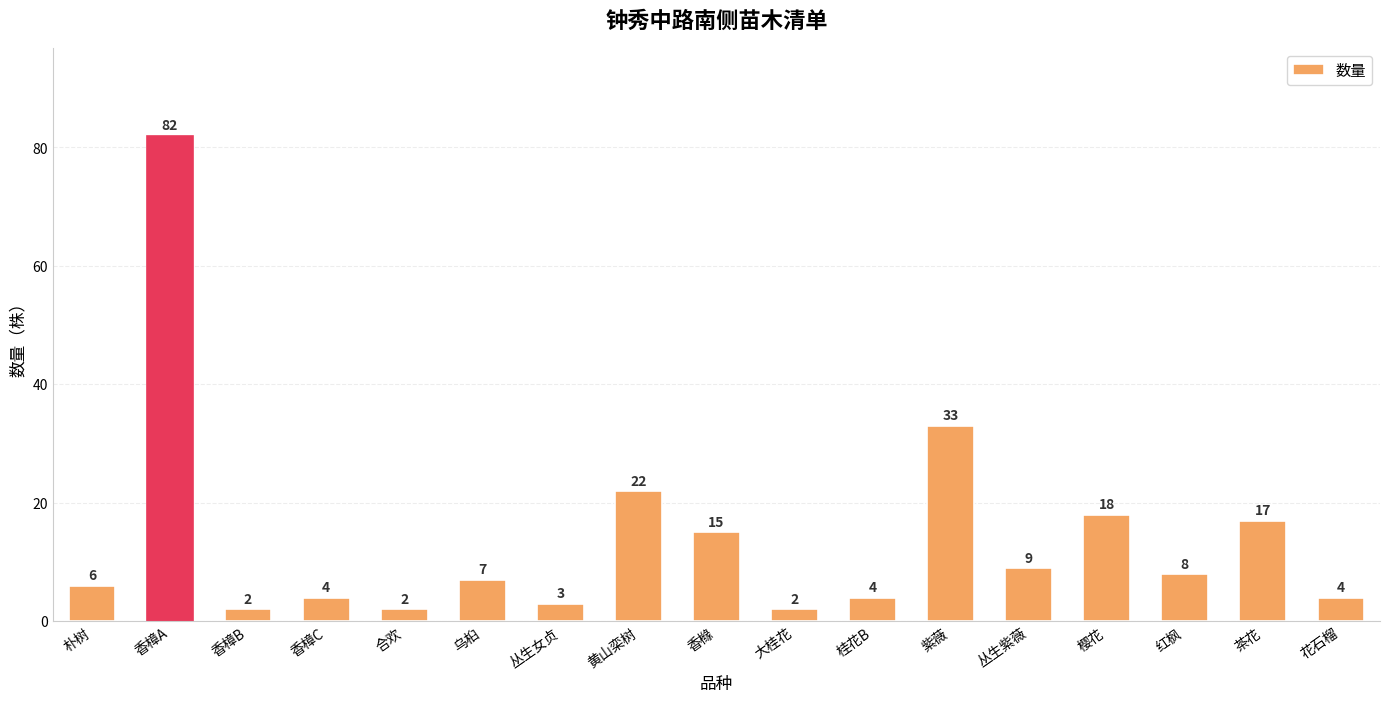

What is the difference between the maximum and minimum values?

80